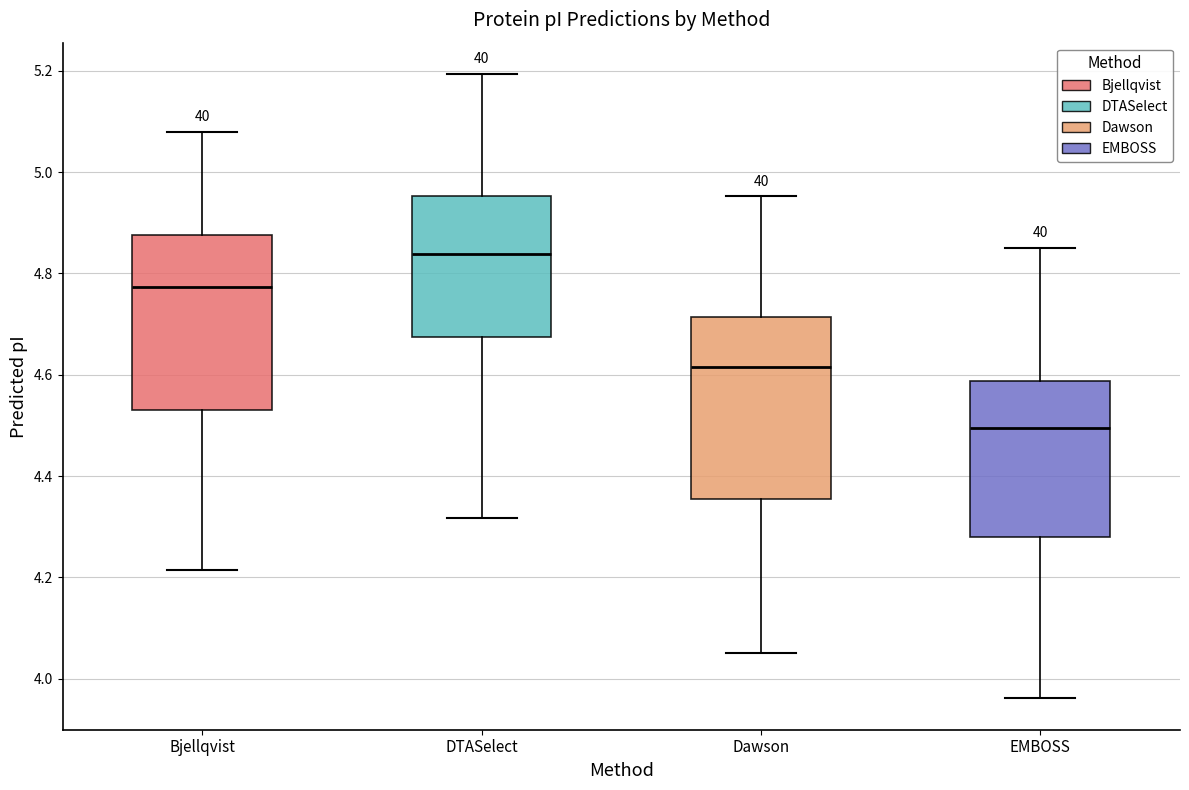

Where does the lower whisker of the box for DTASelect end on the y-axis? The values are not printed on the chart, so give them approximately, as read against the axis.

4.32